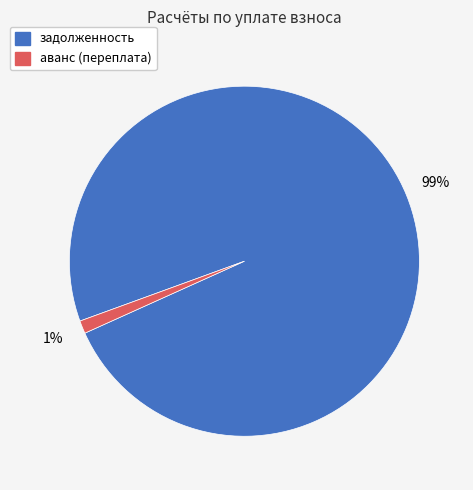

Do задолженность and аванс (переплата) together represent more than half of the pie?

Yes